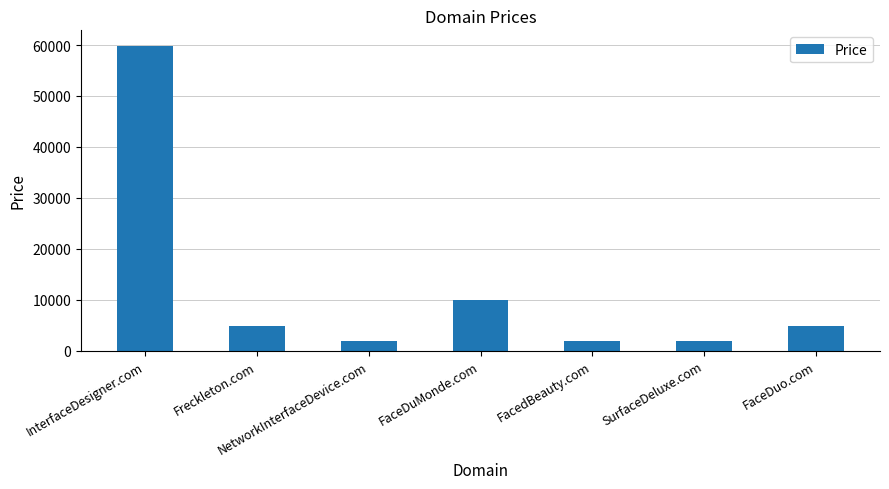

What is the sum of all values?

85216